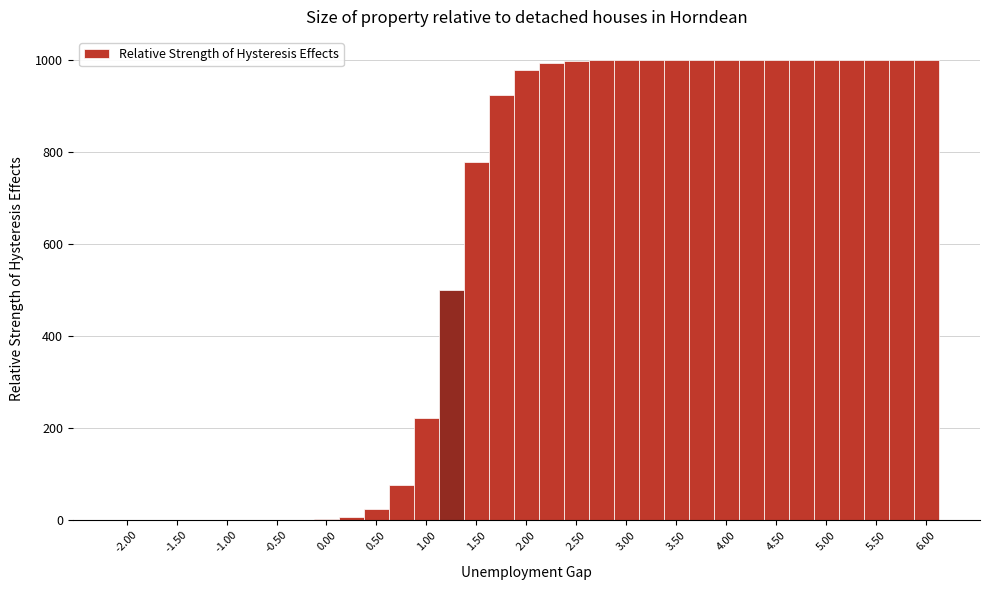

Reading left to right, transcribe this chart: for each bar, give the range it covers on the x-axis and its height. Neither the bar edges nor the heights are printed on the chart, so give them approximately, as read against the axes.

-2.125 to -1.875: under 20
-1.875 to -1.625: under 20
-1.625 to -1.375: under 20
-1.375 to -1.125: under 20
-1.125 to -0.875: under 20
-0.875 to -0.625: under 20
-0.625 to -0.375: under 20
-0.375 to -0.125: under 20
-0.125 to 0.125: under 20
0.125 to 0.375: under 20
0.375 to 0.625: 20
0.625 to 0.875: 80
0.875 to 1.125: 220
1.125 to 1.375: 500
1.375 to 1.625: 780
1.625 to 1.875: 920
1.875 to 2.125: 980
2.125 to 2.375: 1000
2.375 to 2.625: 1000
2.625 to 2.875: 1000
2.875 to 3.125: 1000
3.125 to 3.375: 1000
3.375 to 3.625: 1000
3.625 to 3.875: 1000
3.875 to 4.125: 1000
4.125 to 4.375: 1000
4.375 to 4.625: 1000
4.625 to 4.875: 1000
4.875 to 5.125: 1000
5.125 to 5.375: 1000
5.375 to 5.625: 1000
5.625 to 5.875: 1000
5.875 to 6.125: 1000